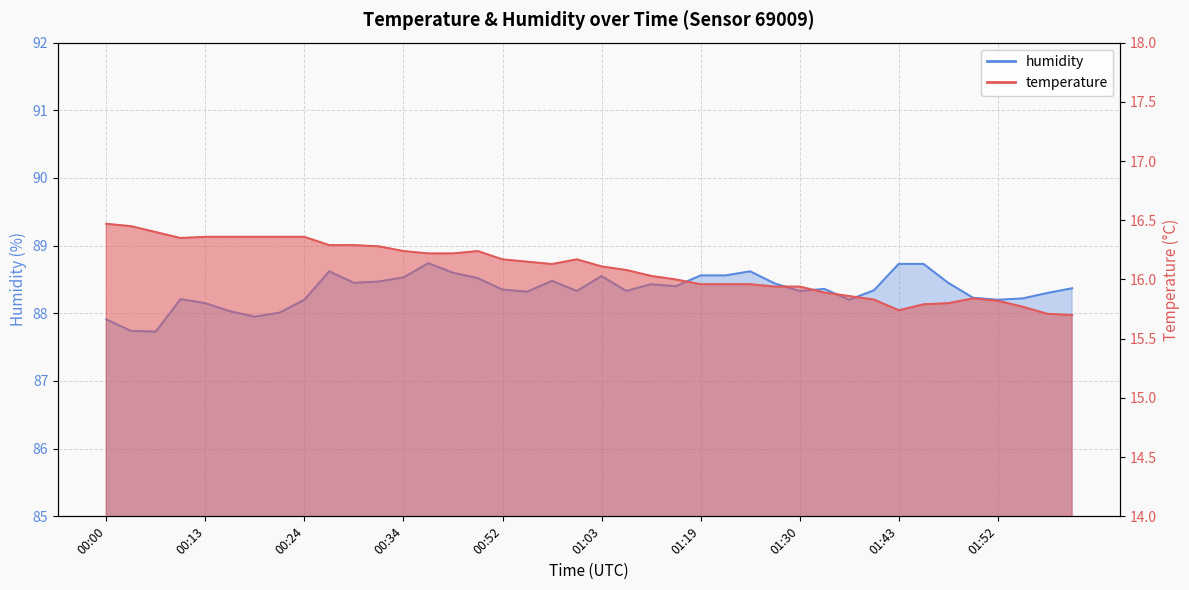

True or false: temperature has a value of 15.7 at 02:03.

True